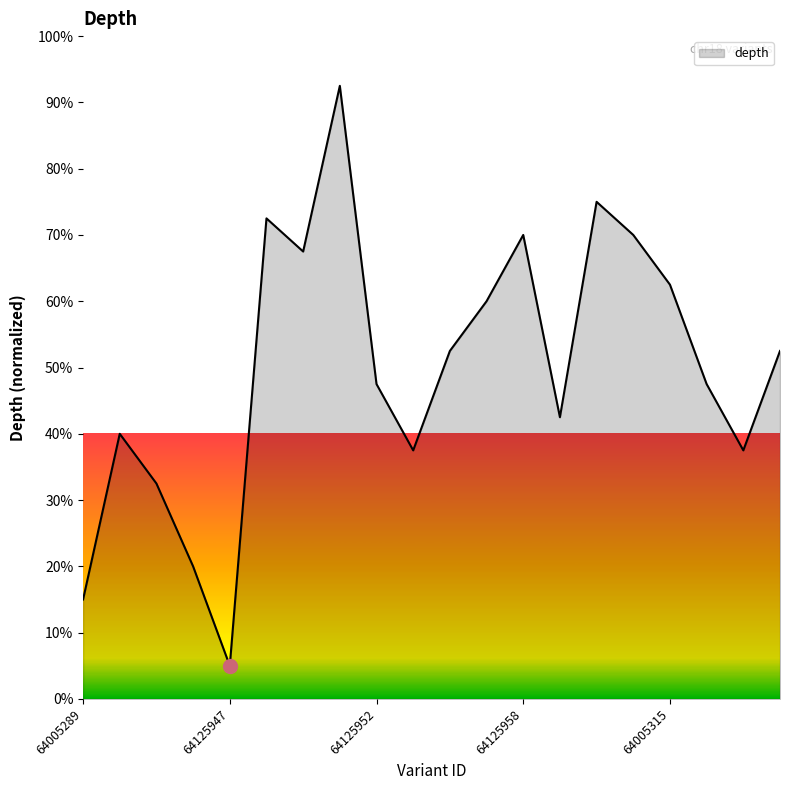

What is the greatest value displayed?

92.5